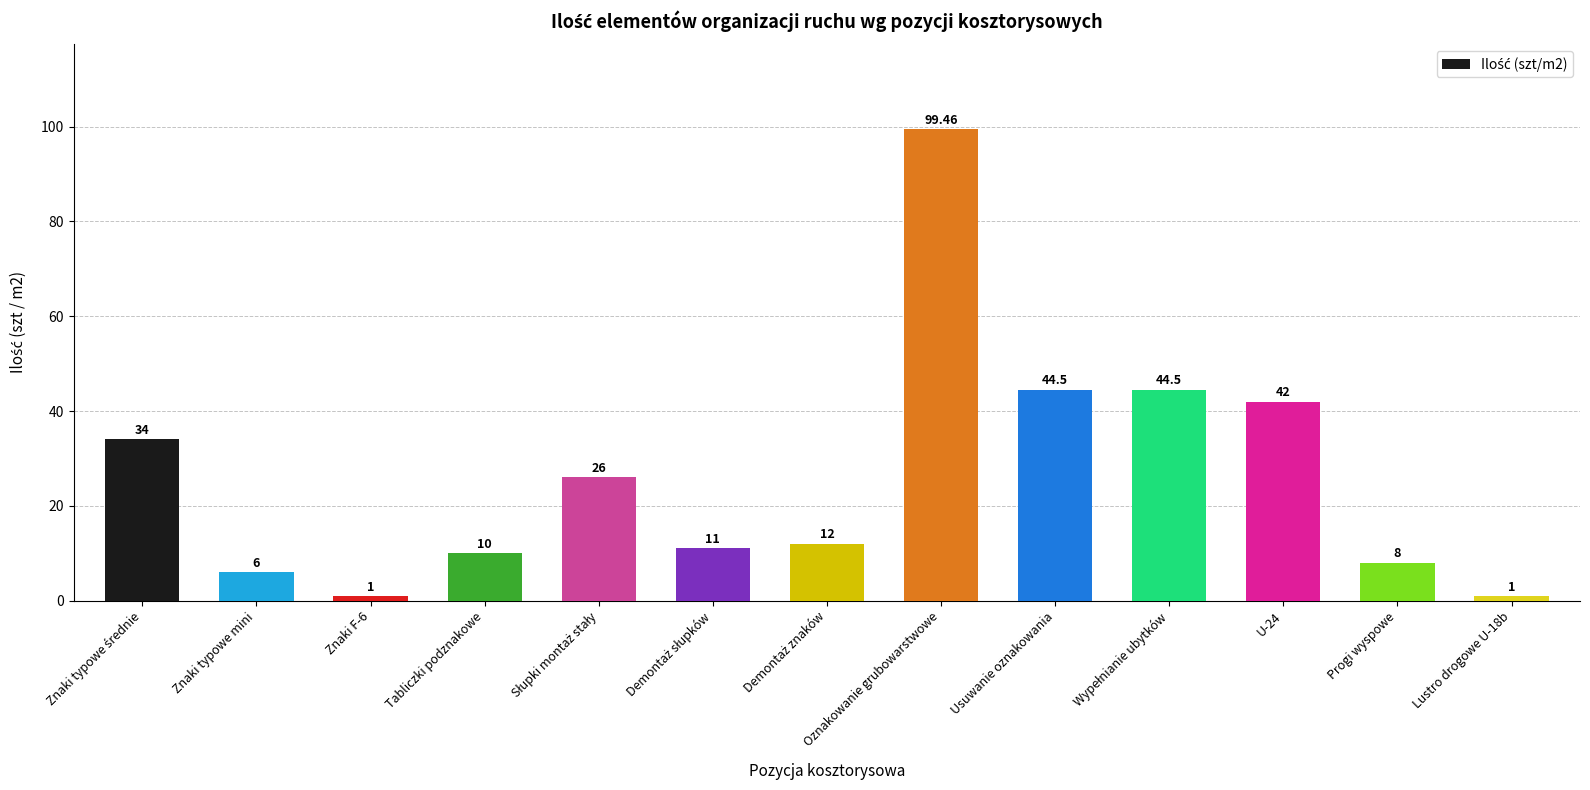

Are the bars horizontal?

No